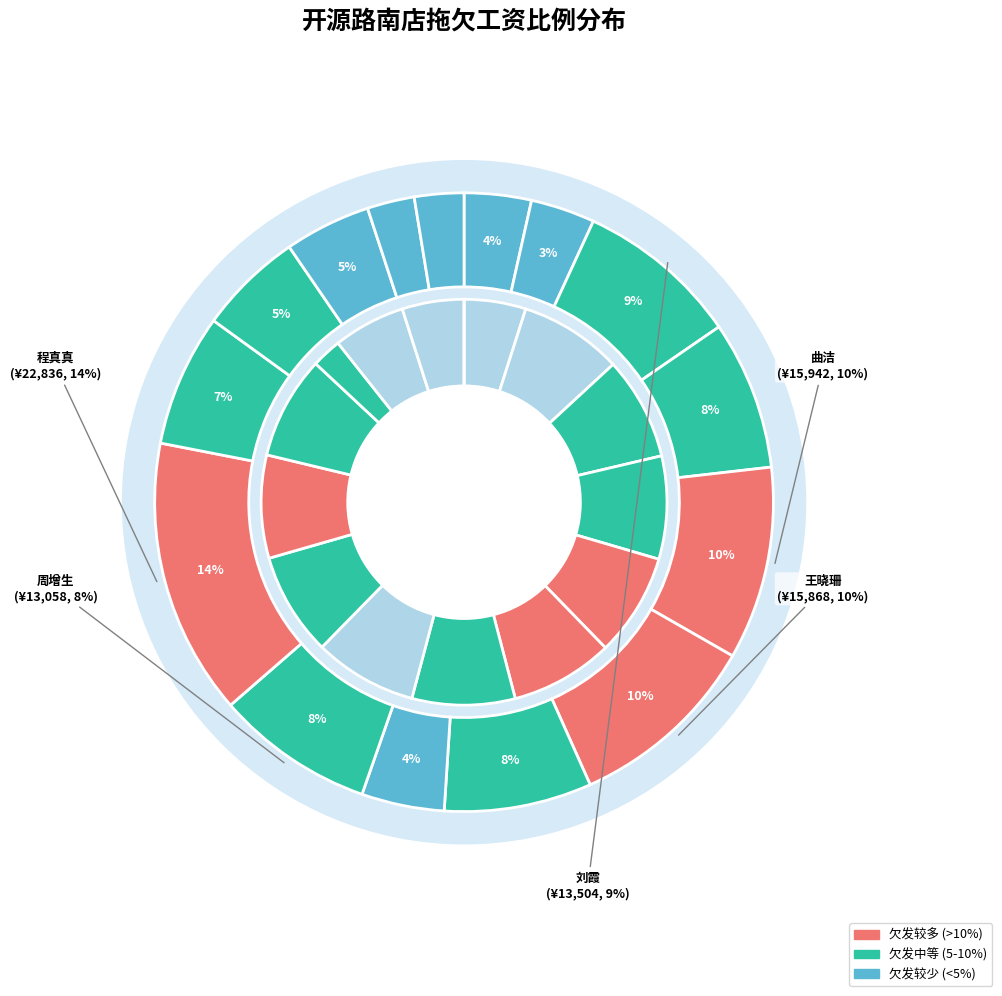

How many segments does this pie chart have?

15